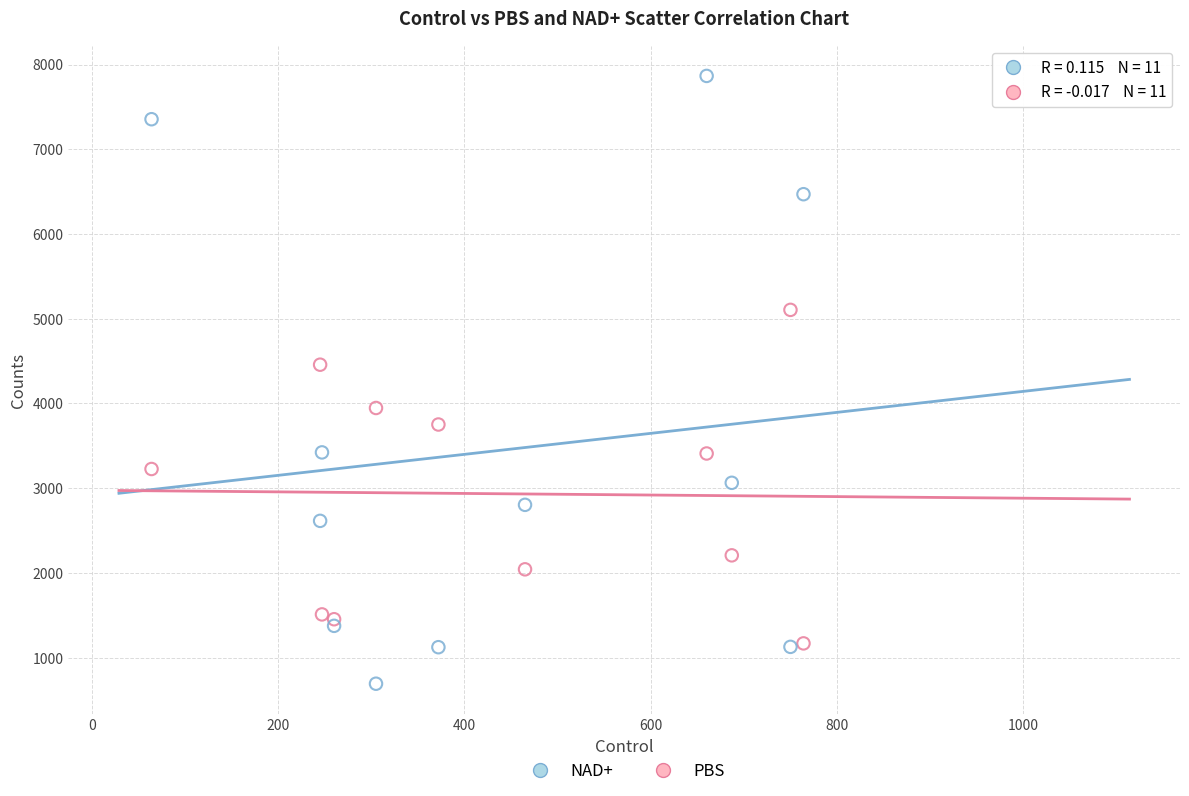

Across all series, what Y value is closest to 4279?

4458